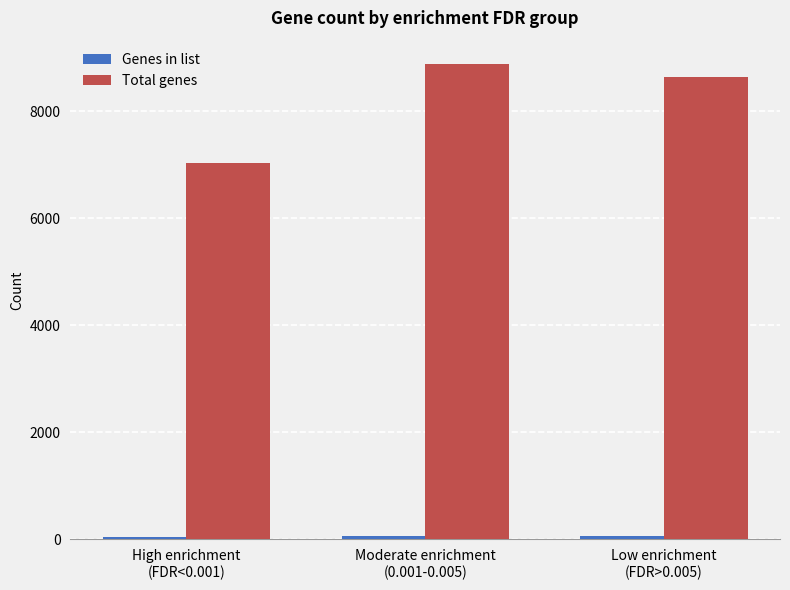

What position from the right is Low enrichment
(FDR>0.005)?

1